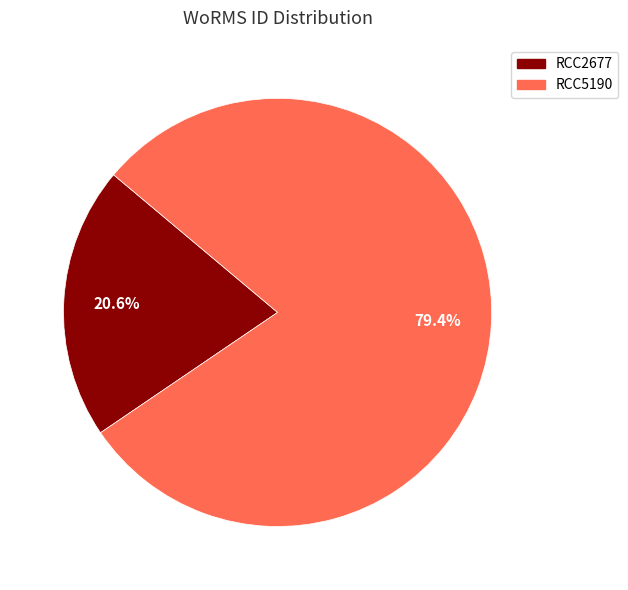

What percentage is the RCC2677 slice, to the nearest percent?

21%